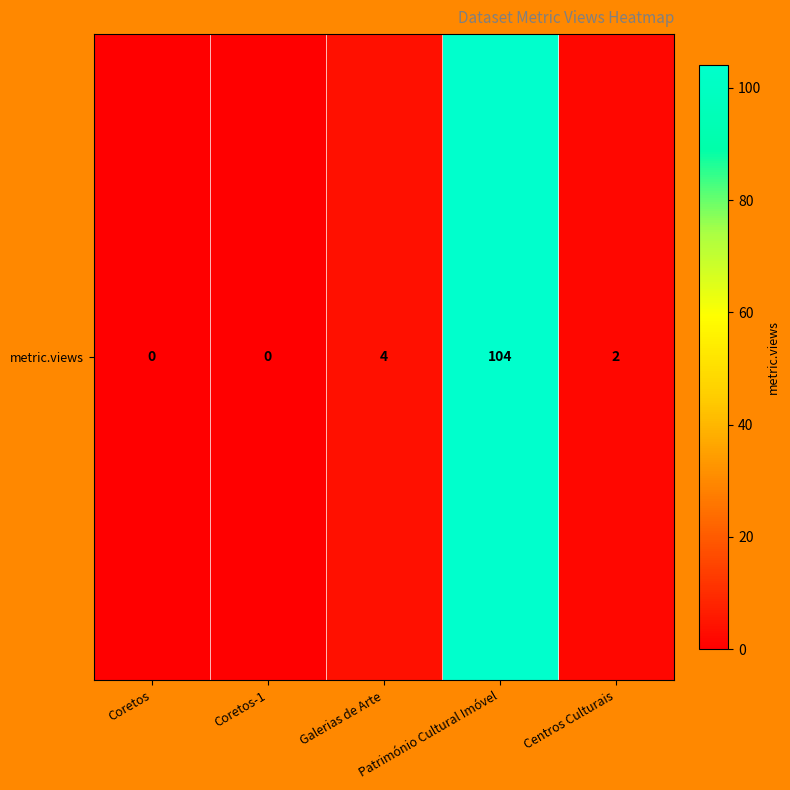

What is the sum of all values?

110